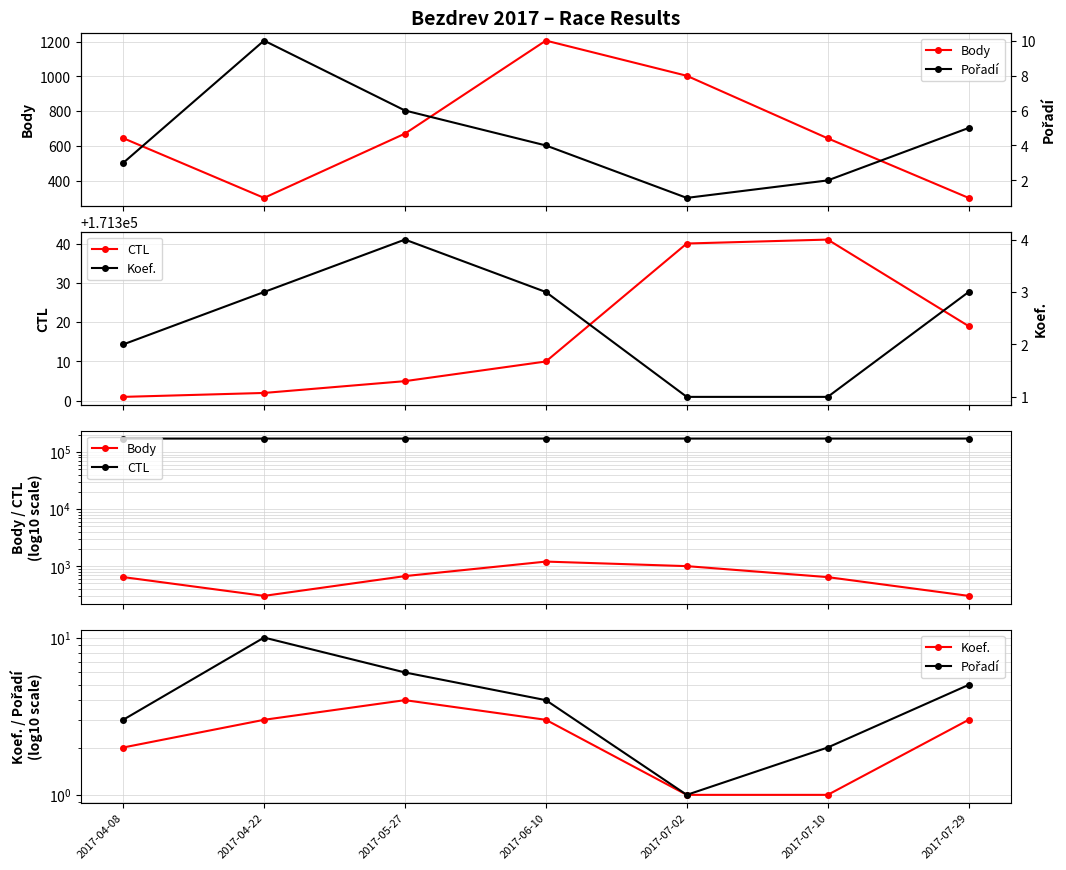

What is the greatest value displayed?

171341